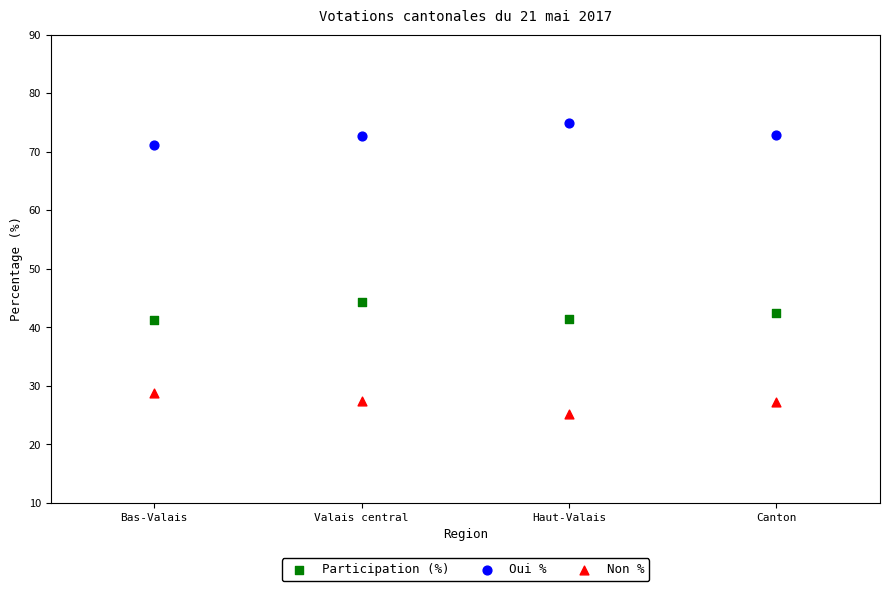

Which series reaches the minimum Y coordinate?

Non %